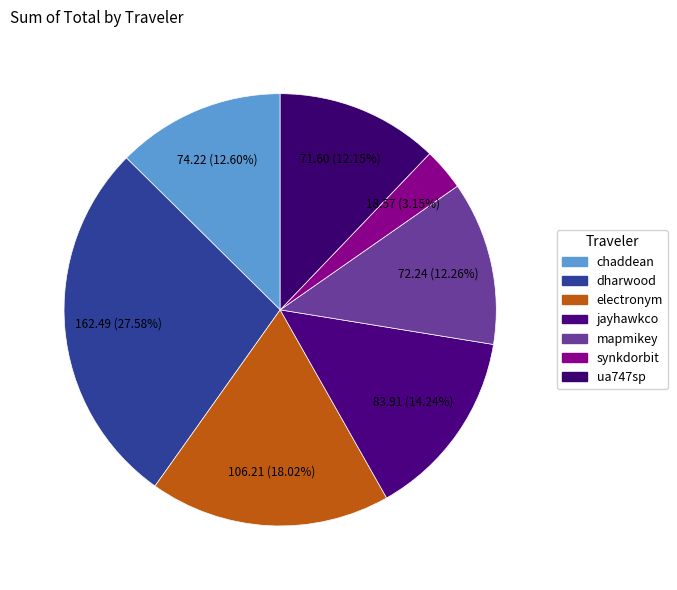

Is ua747sp the majority of the pie?

No